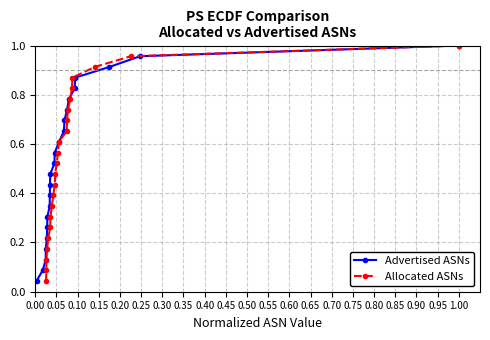

List the series in order of their peak value, lowest first.

Advertised ASNs, Allocated ASNs